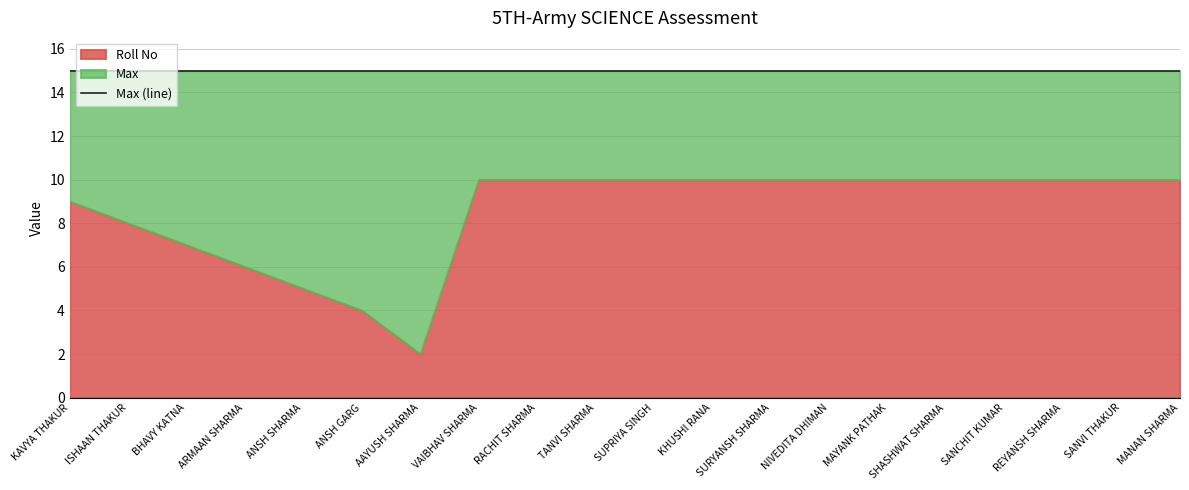

Is it true that Roll No equals 14 at SUPRIYA SINGH?

False